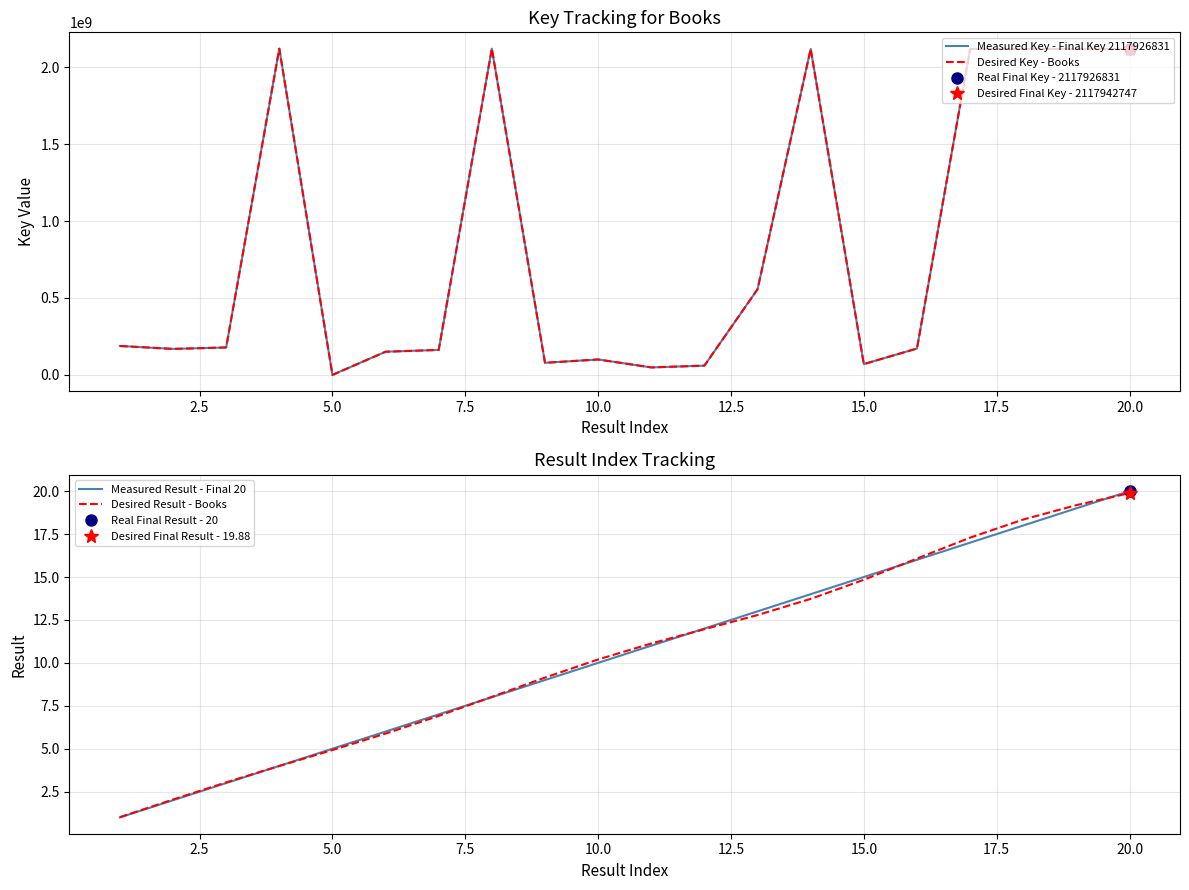

True or false: Desired Key - Books and Desired Result - Books intersect in this chart.

False